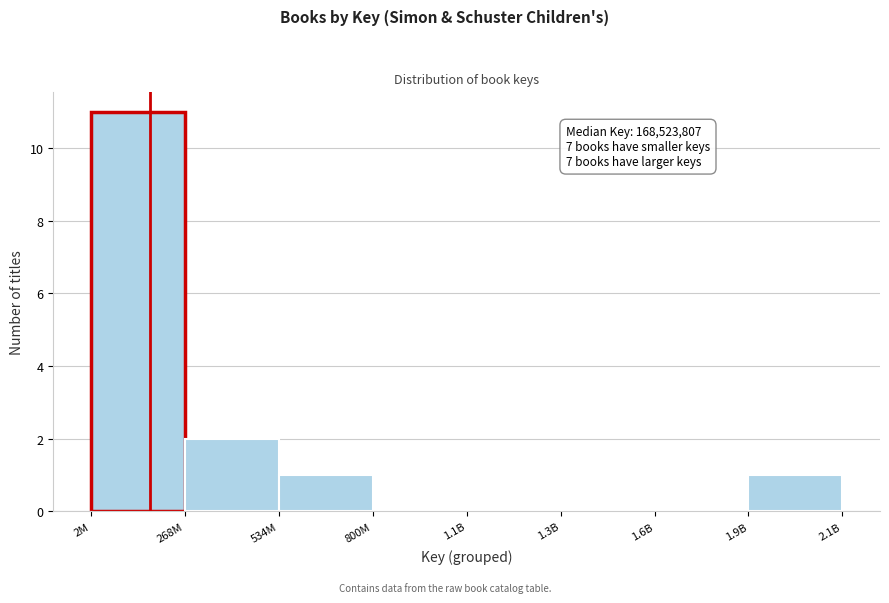

Reading left to right, transcribe all the data shown in this chart.

2M=11	268M=2	534M=1	800M=0	1.1B=0	1.3B=0	1.6B=0	1.9B=1